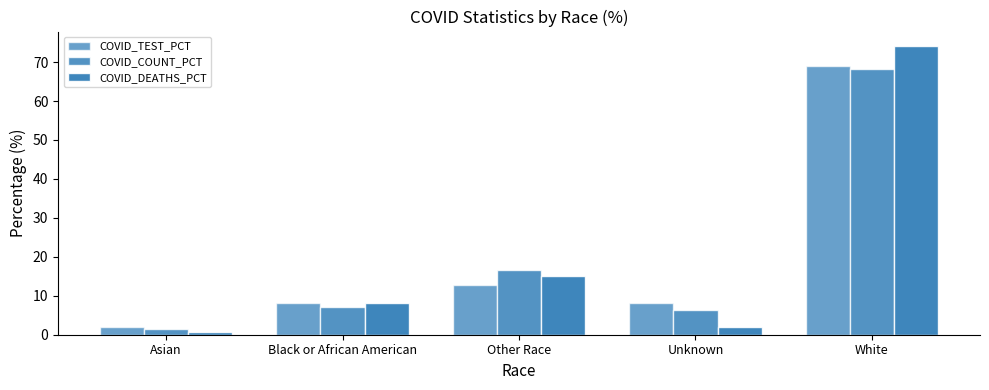

How many groups of bars are there?

5